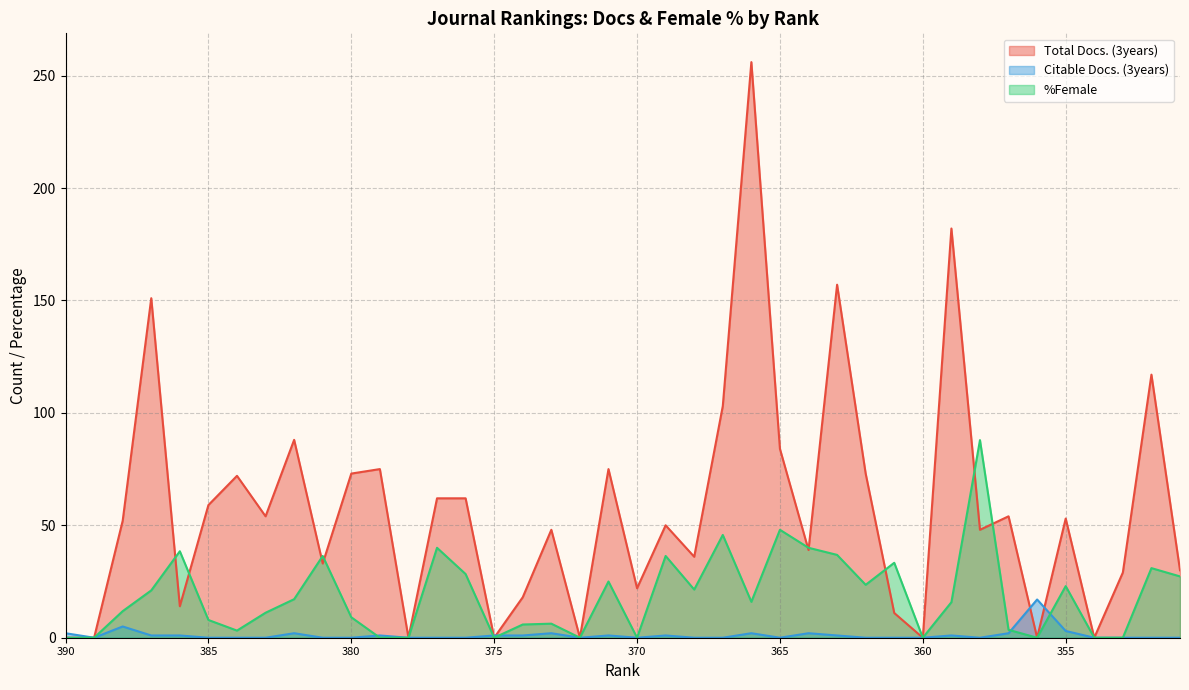

List the labels in order of %Female value, smallest first.

390, 389, 379, 378, 375, 372, 370, 360, 356, 354, 353, 384, 357, 374, 373, 385, 380, 383, 388, 359, 366, 382, 387, 368, 355, 362, 371, 351, 376, 352, 361, 381, 369, 363, 386, 377, 364, 367, 365, 358